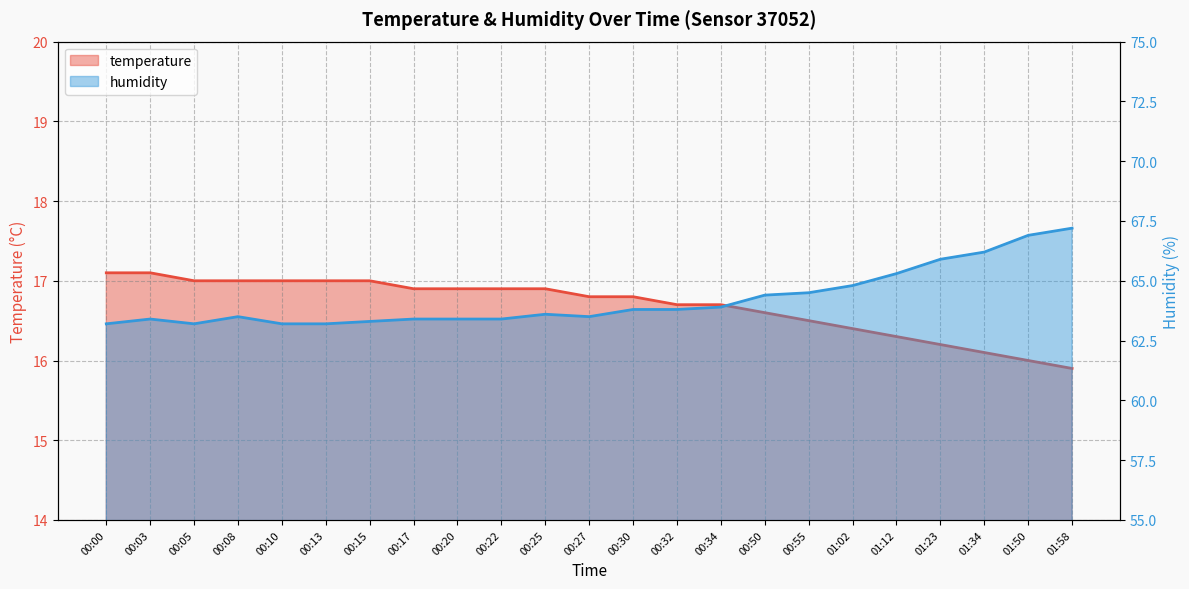

Is the value of temperature at 00:00 greater than the value of humidity at 00:13?

No